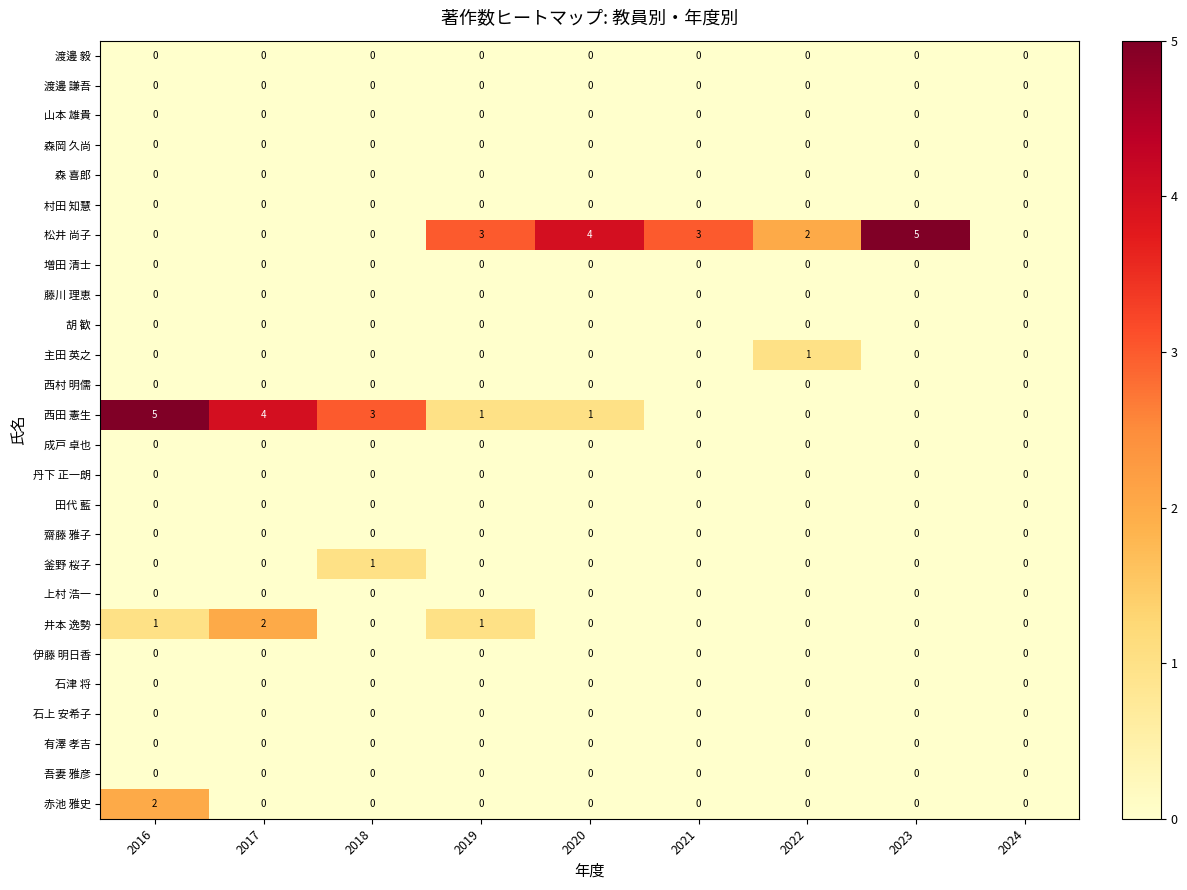

How many 赤池 雅史 values are between 0 and 1?

8